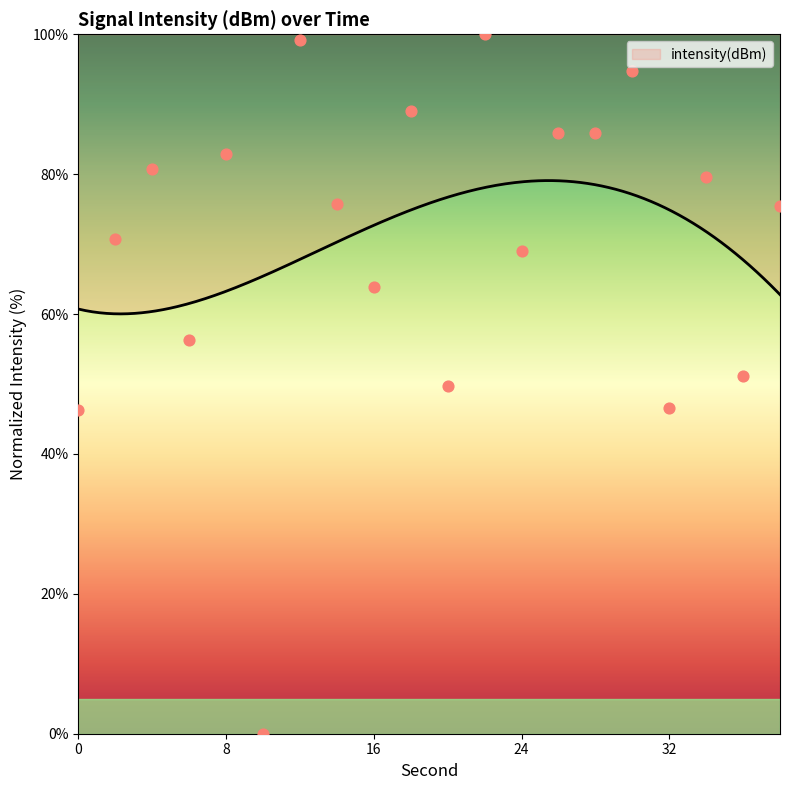

What is the change in value from 24 to 32?

-22.3